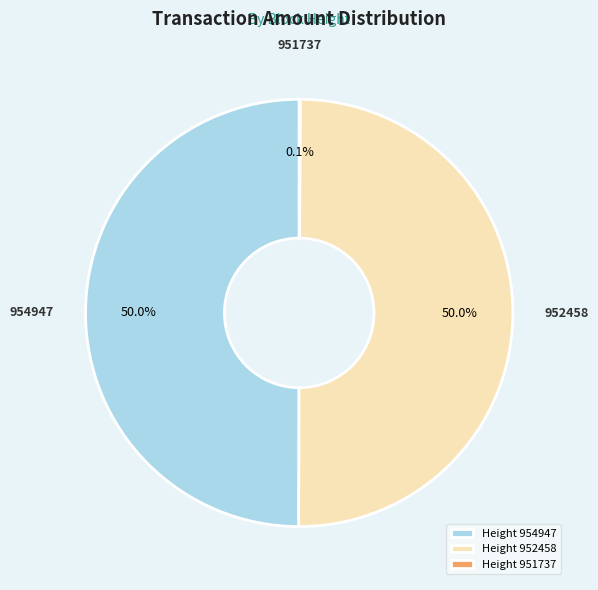

What is the ratio of the value at Height 954947 to the value at Height 952458?

1.0